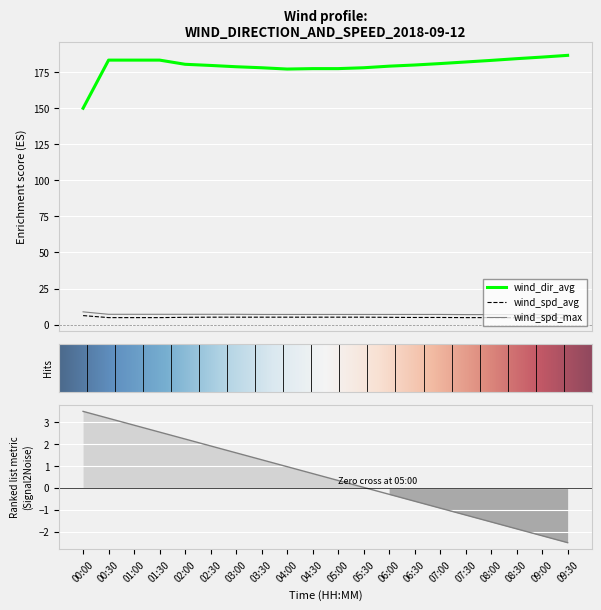

True or false: wind_dir_avg and wind_spd_max intersect in this chart.

False